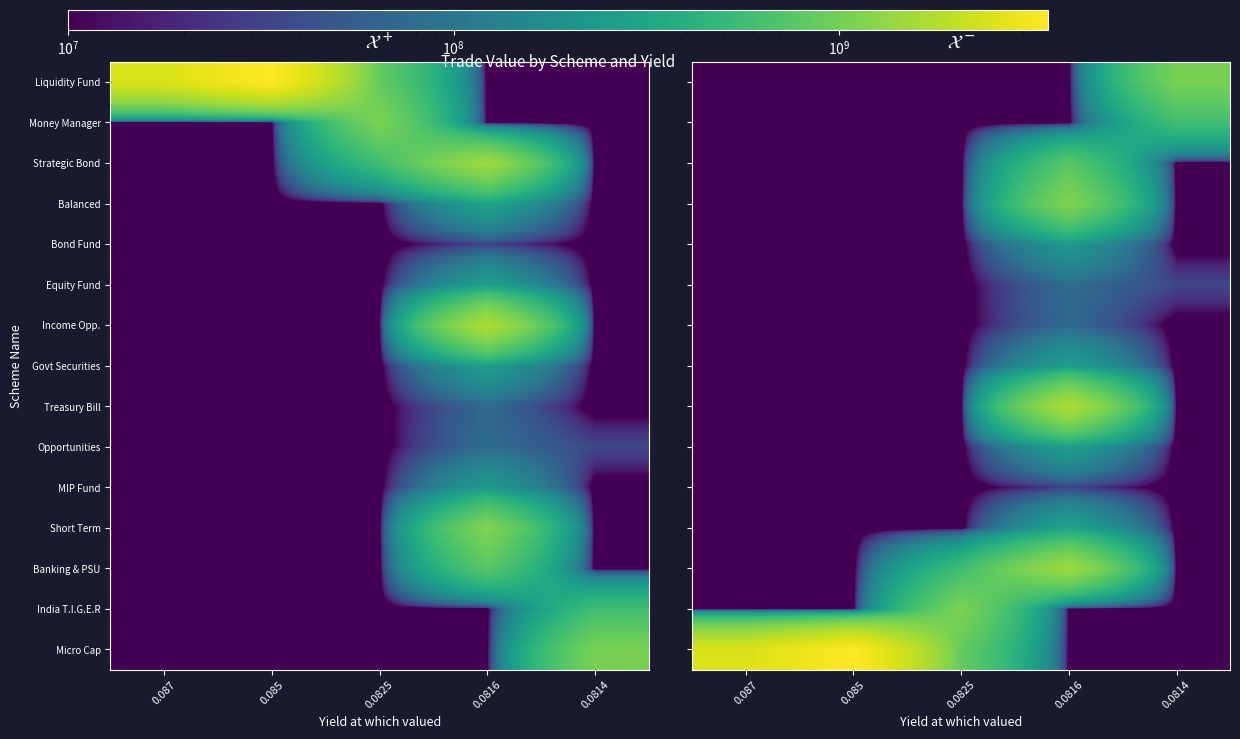

At how many categories does at least one series exceed 439390294?

5